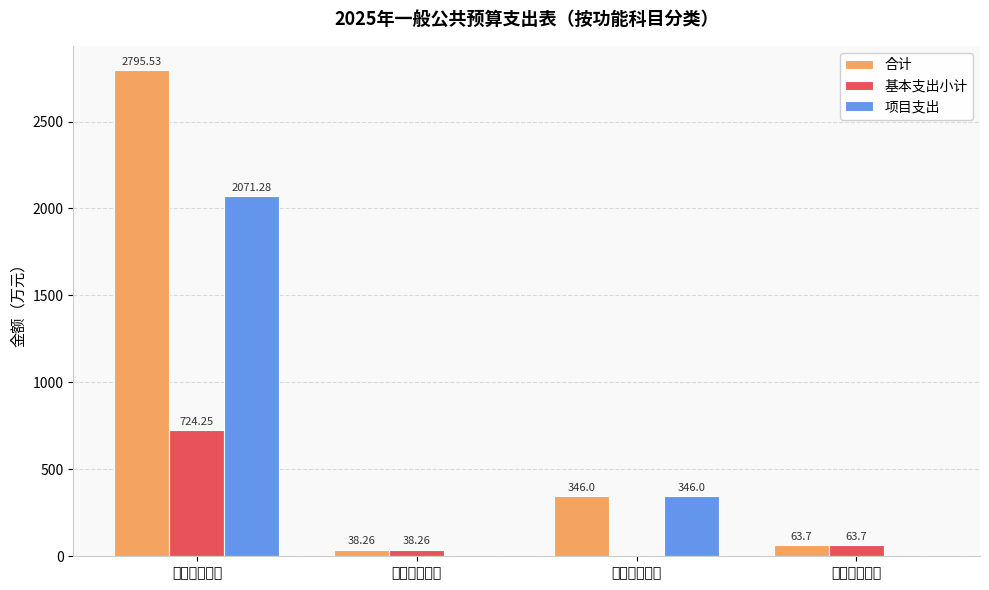

Does the chart contain stacked bars?

No